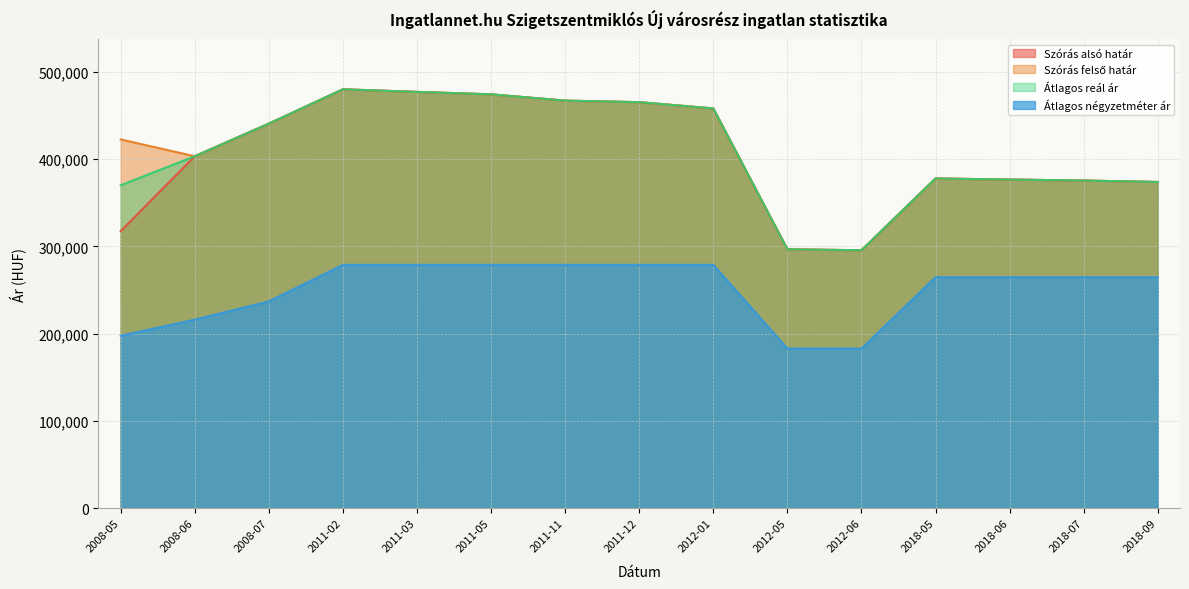

At how many categories does at least one series exceed 422648?

7